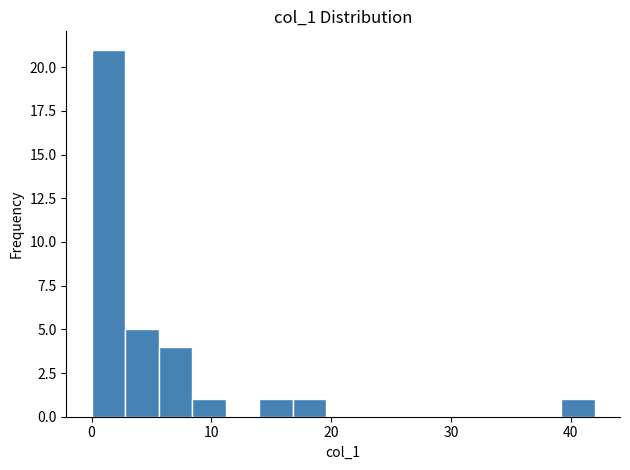

Around what value on the x-axis is the tallest bar? Give the approximate position of its centre, as read against the axis.

1